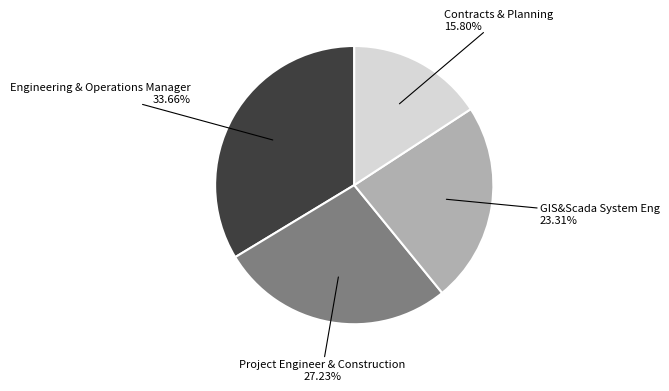

Is there a majority slice in this chart?

No